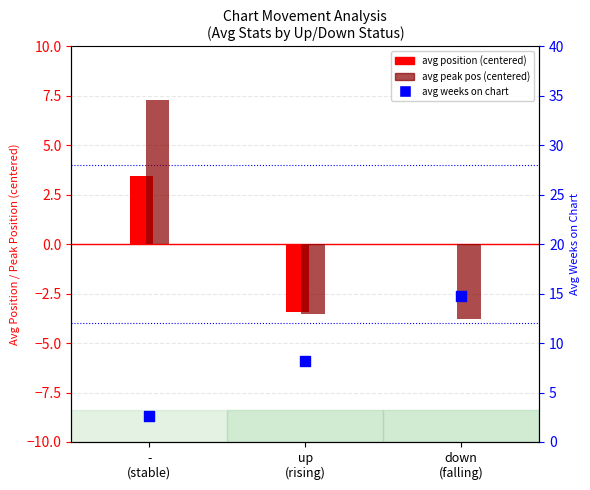

Which series contains the highest Y value?

avg weeks on chart